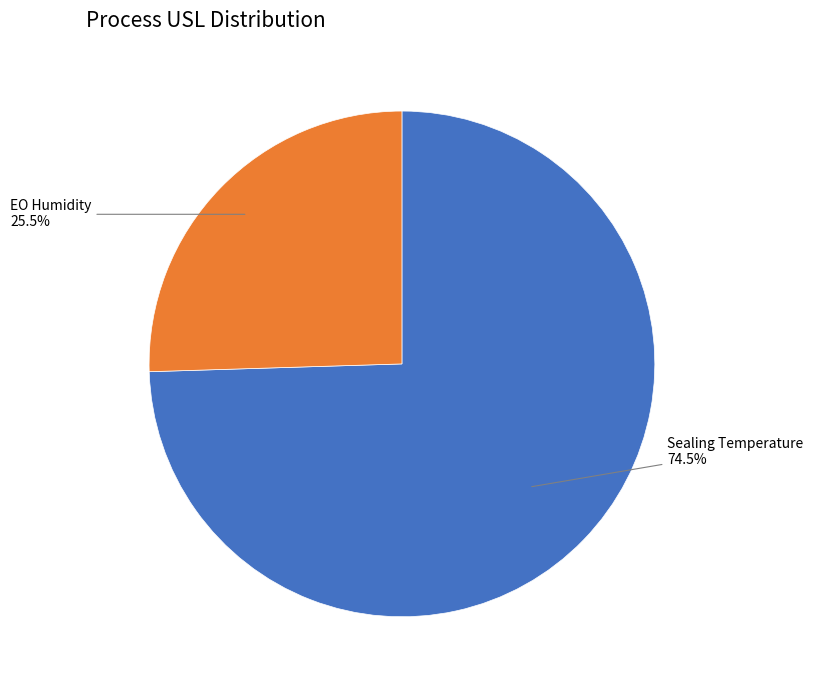

Does any single category account for the majority?

Yes